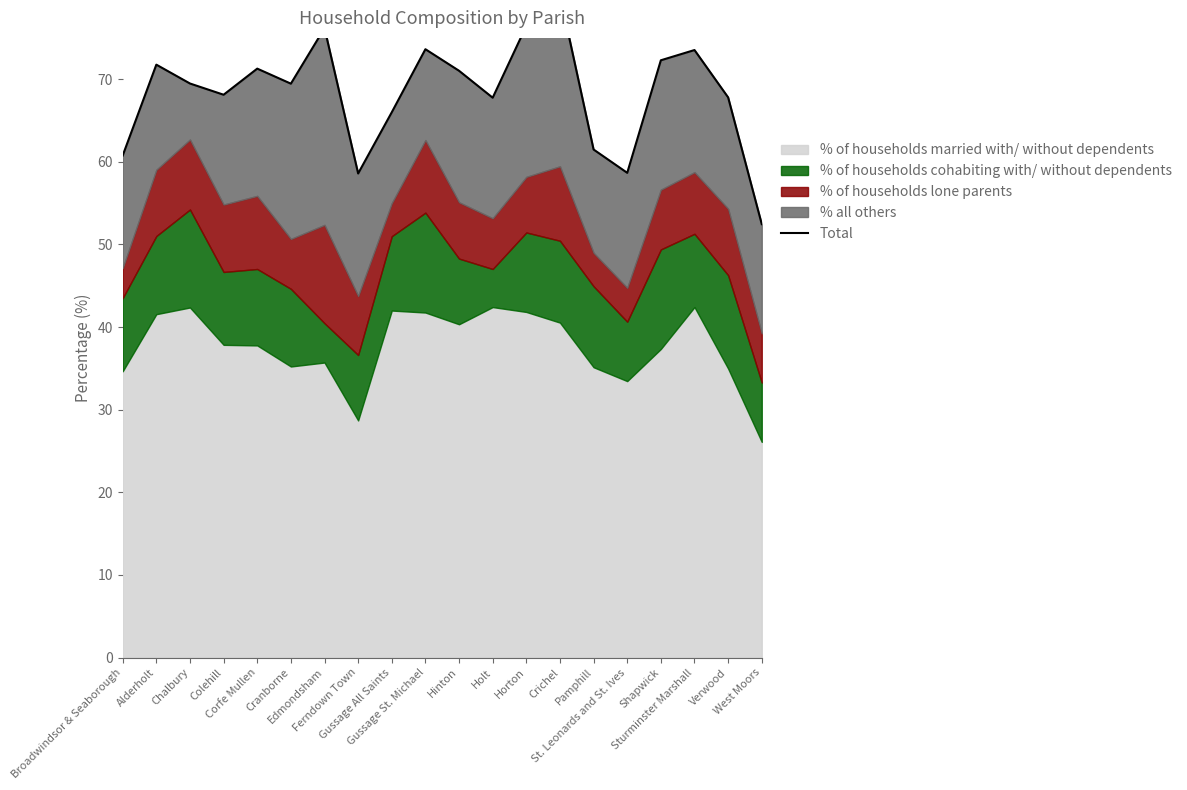

The chart shows a value of 36.5 at Sturminster Marshall. True or false?

False